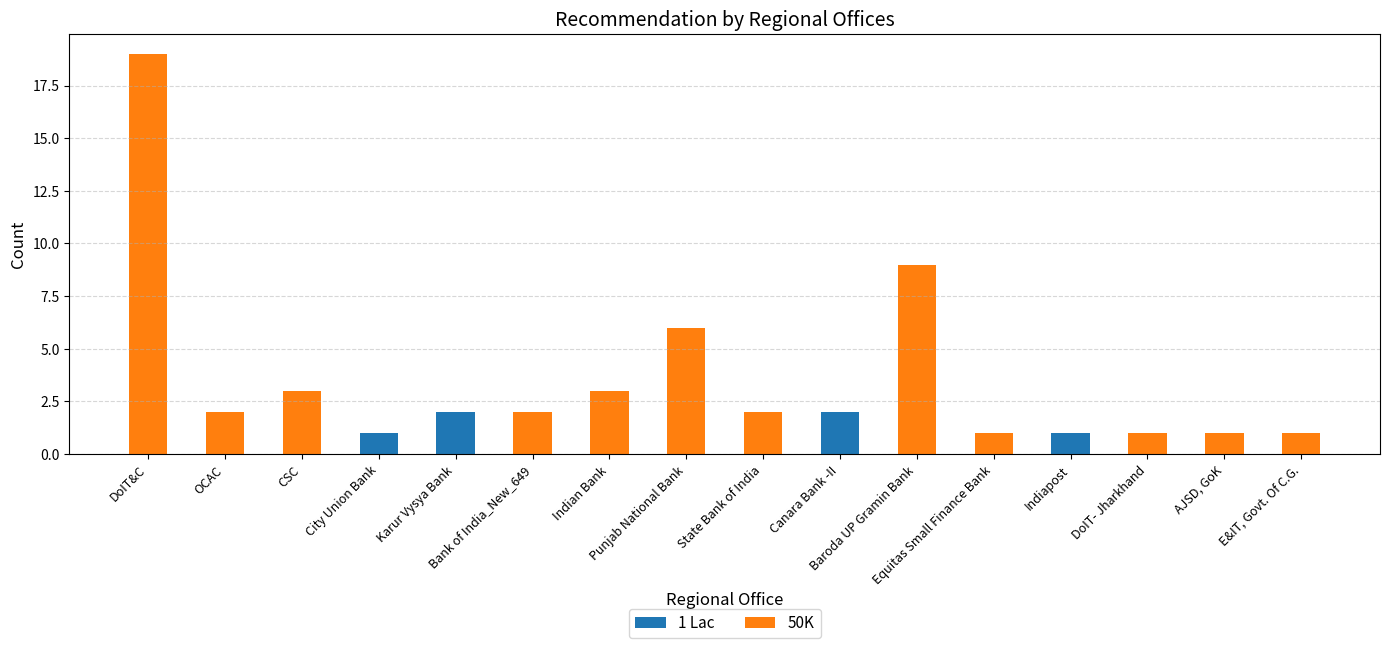

Is it true that 1 Lac equals 0 at Bank of India_New_649?

True